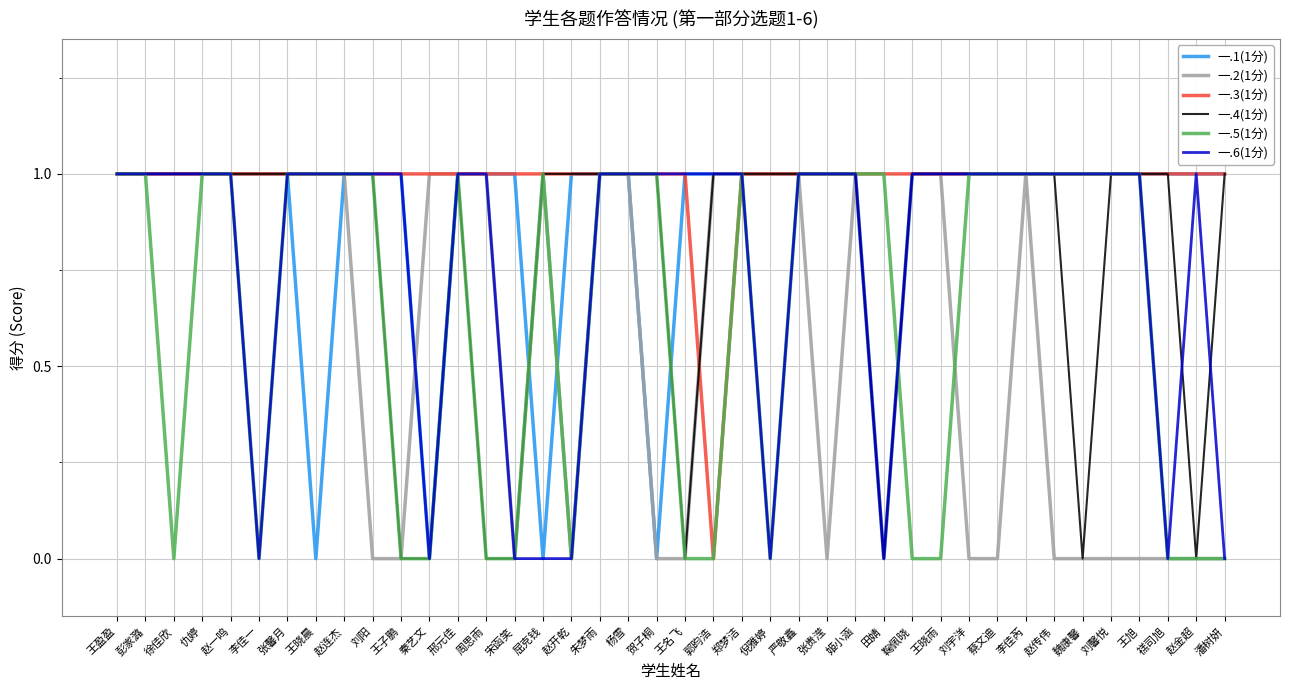

At how many categories does at least one series exceed 0?

40